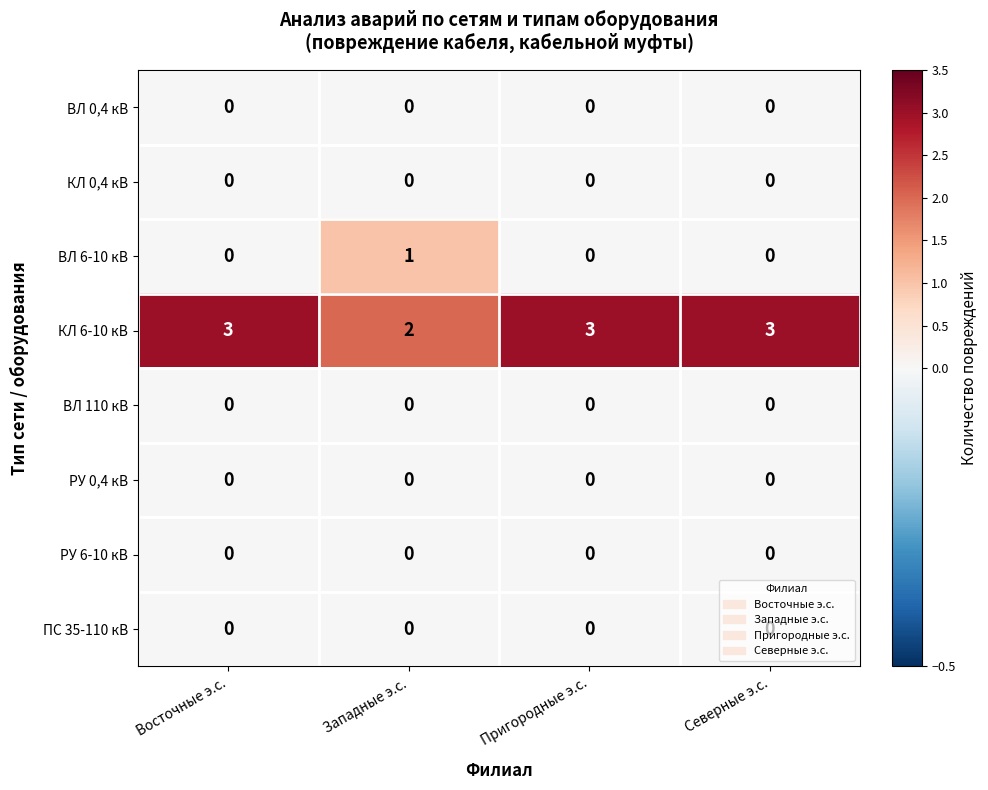

What is the difference between the highest and lowest values at Восточные э.с.?

3